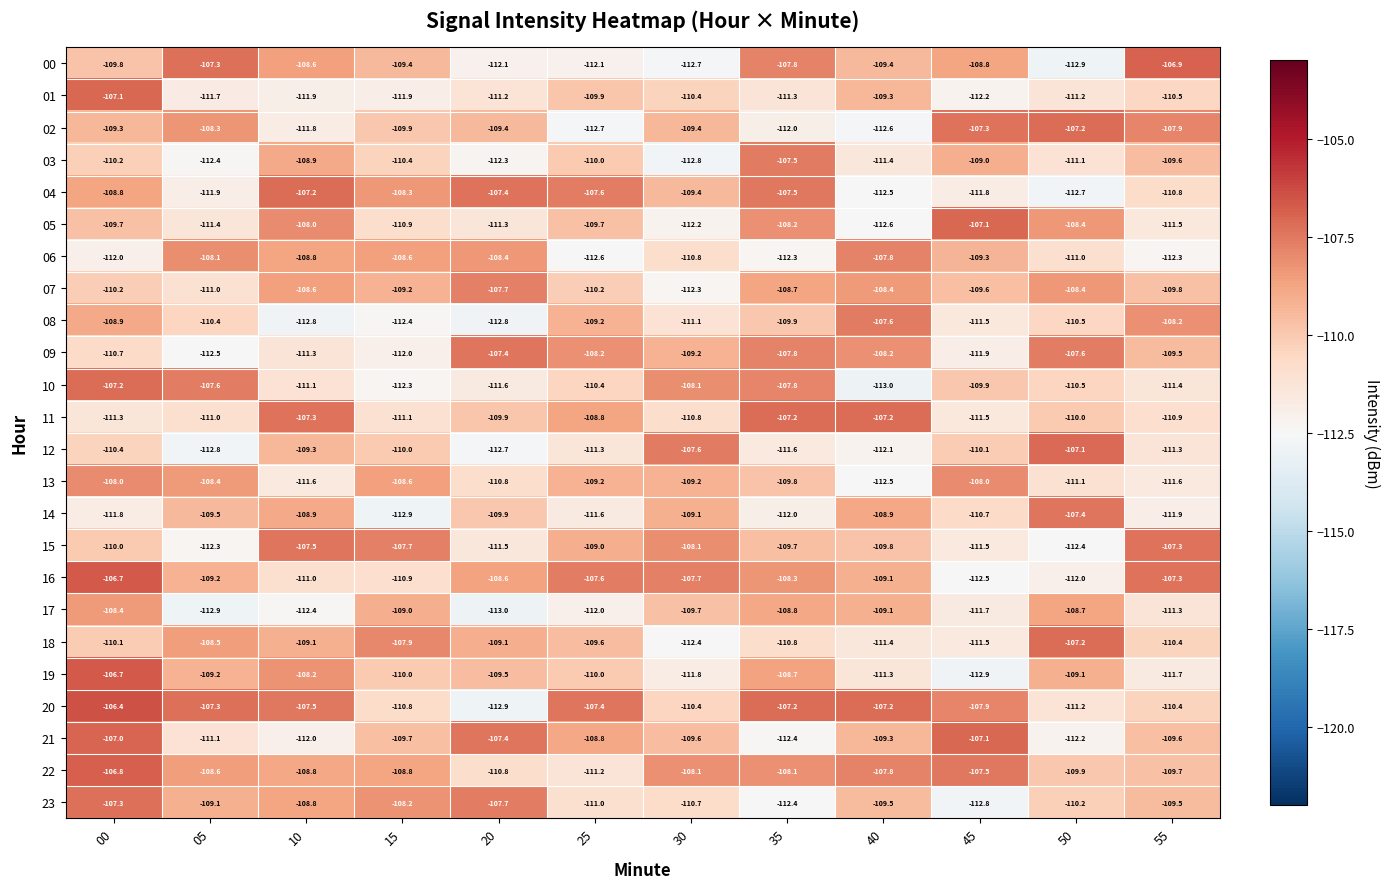

Where is 13 nearest to the value -110?

35